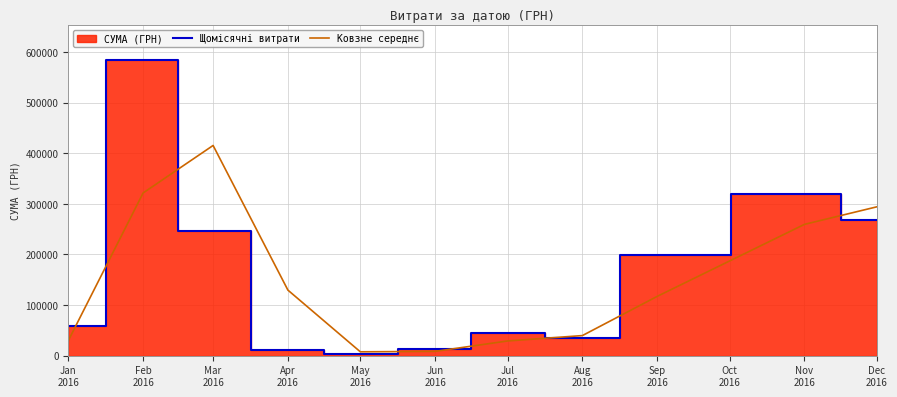

The value of Щомісячні витрати at Nov 2016 is 70879.6. True or false?

False